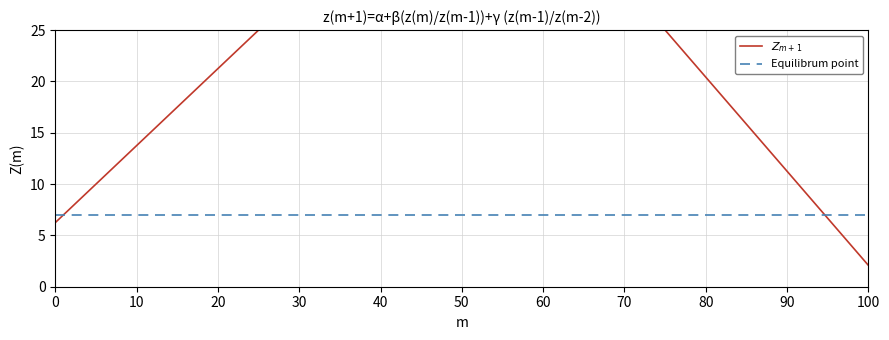

What is the maximum value for $Z_{m+1}$?

25.0